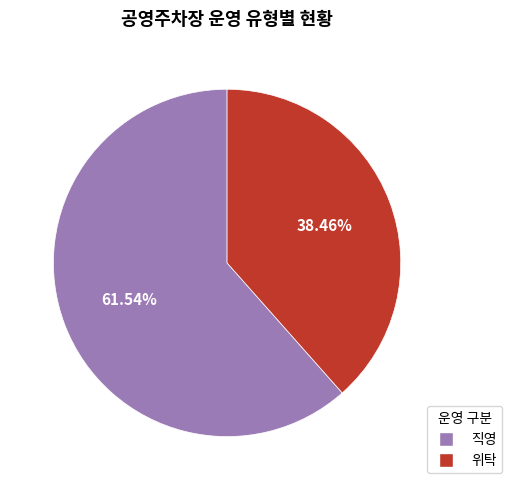

Which category has the smallest portion of the pie?

위탁